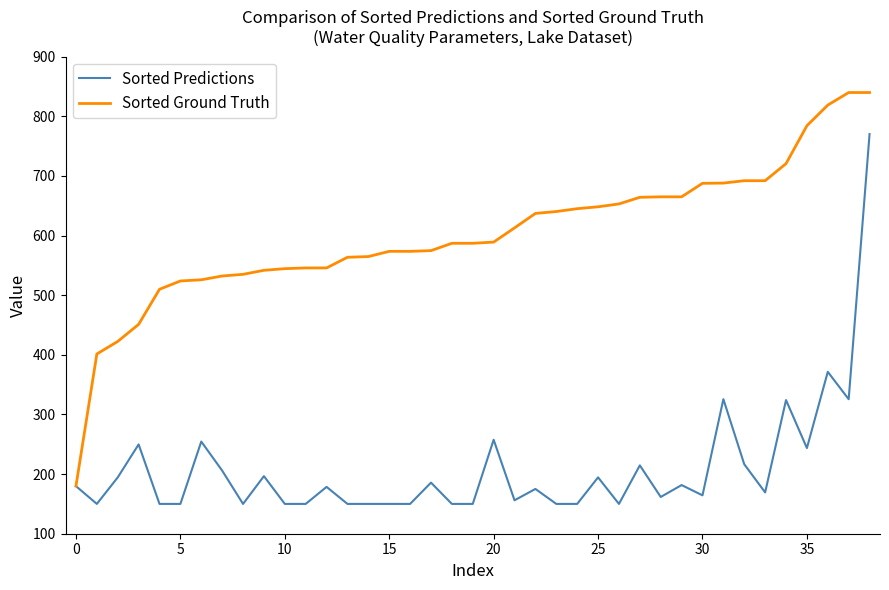

Which series has the widest spread of values?

Sorted Ground Truth